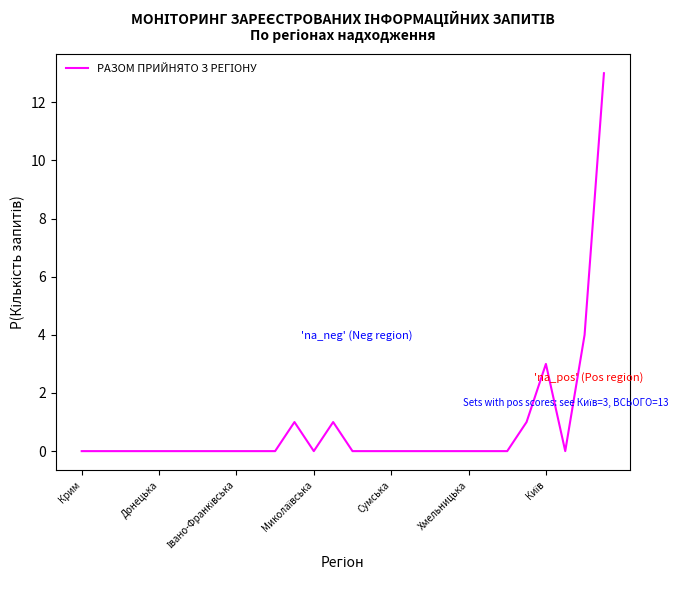

What is the average value?

1